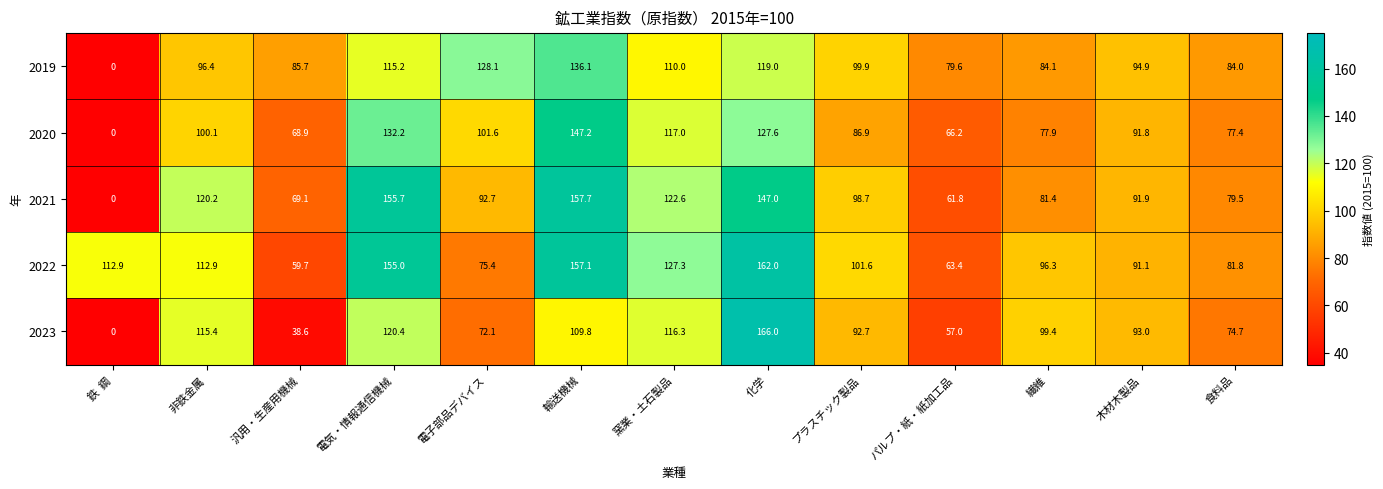

The 2019 series shows 115.2 at 電気・情報通信機械. True or false?

True